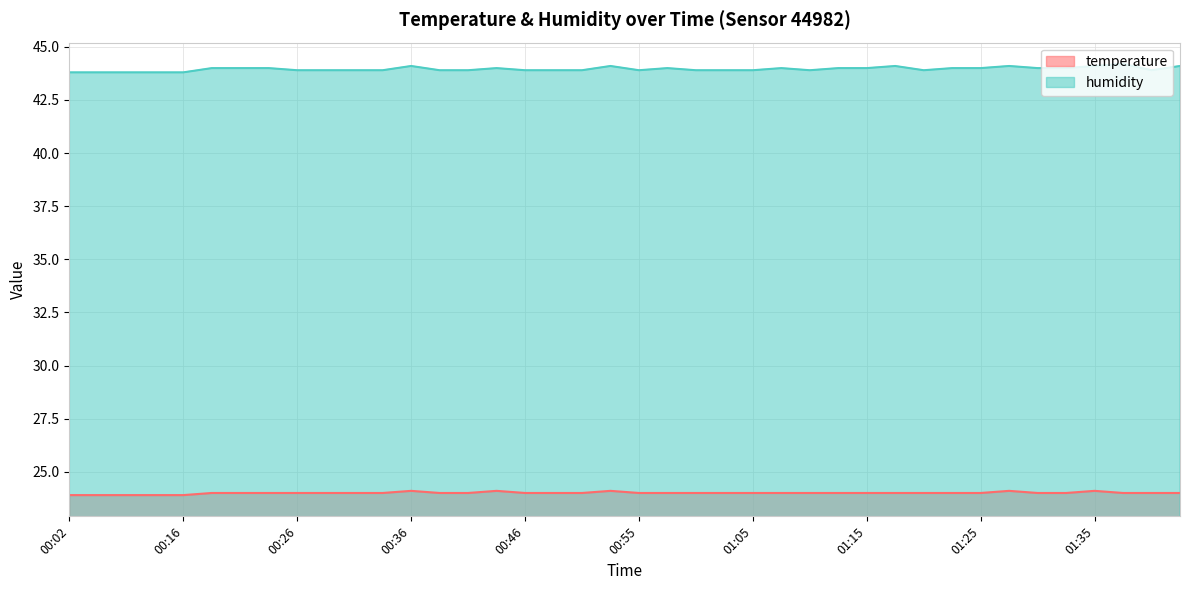

What is the difference between the highest and lowest values at 01:20?

19.9